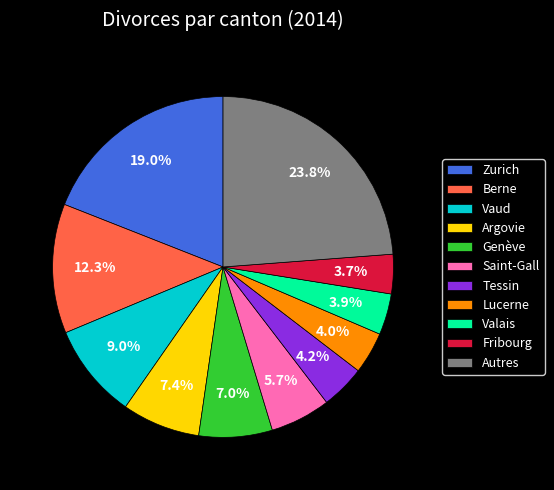

Count the number of slices in the pie.

11